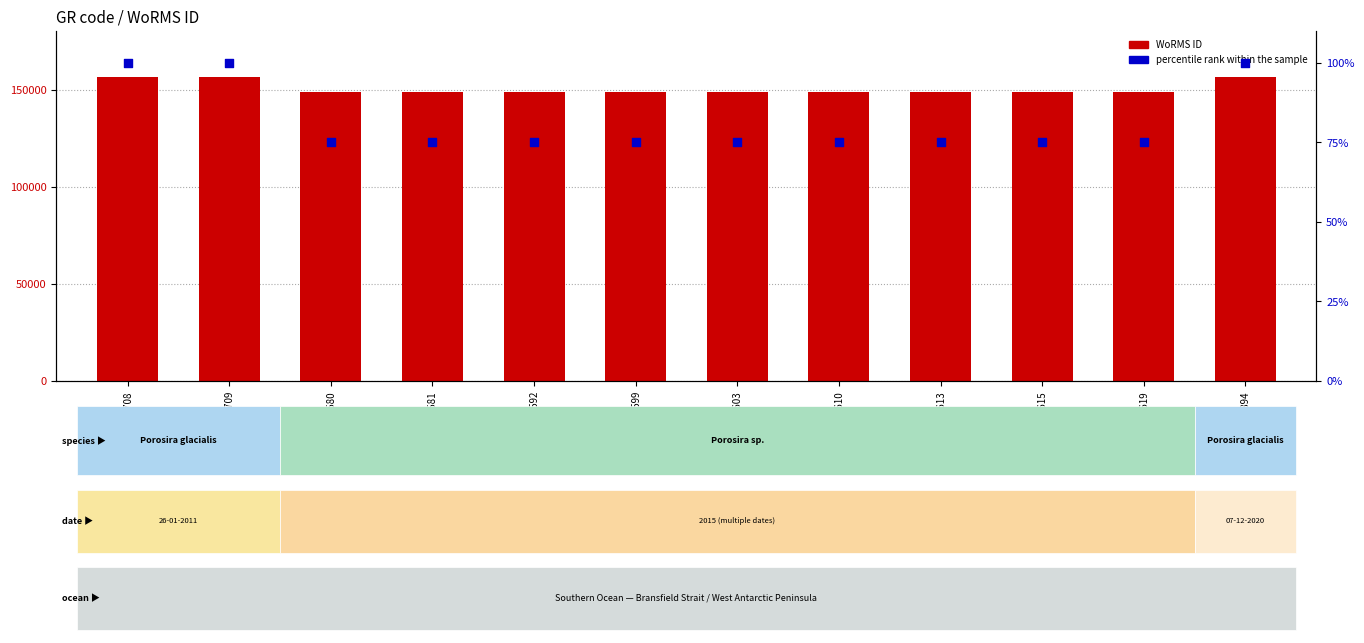

At which category is the sum across all series the highest?

RCC2708